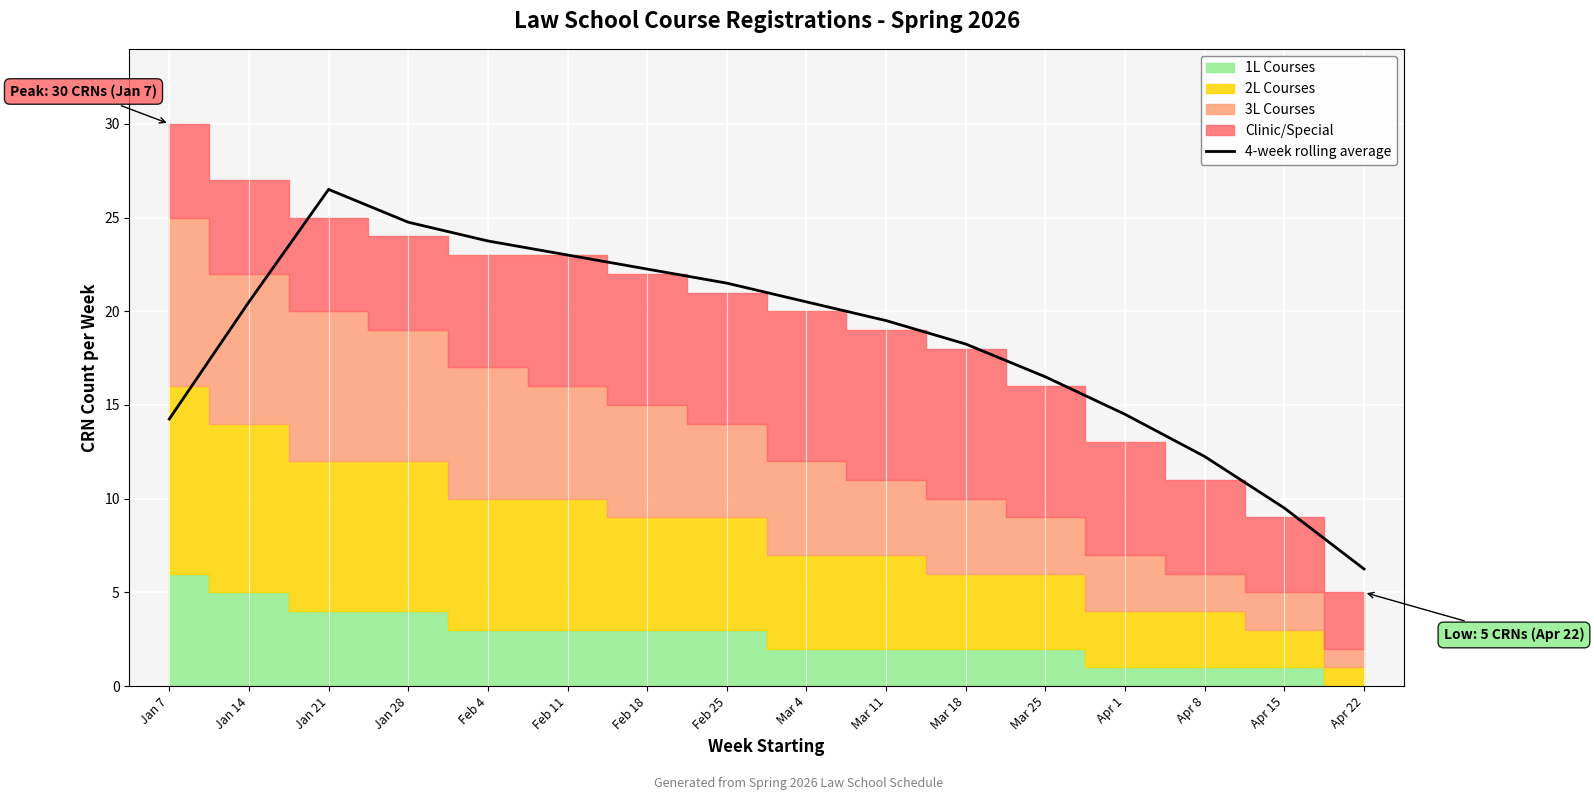

The chart shows a value of 12.5 at Mar 4. True or false?

False